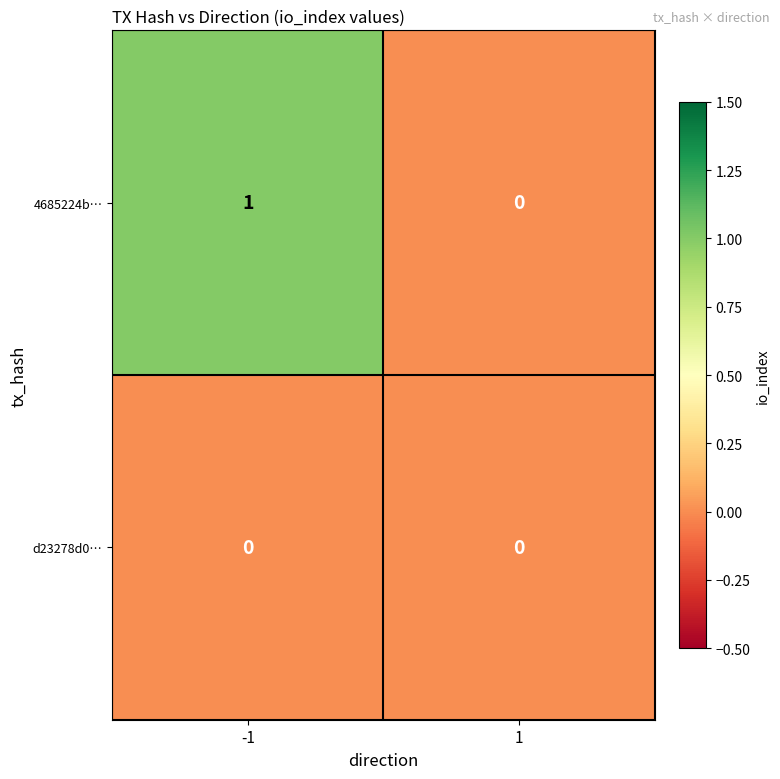

Reading left to right, list all the values displayed in this chart.

4685224b…: 1	0
d23278d0…: 0	0